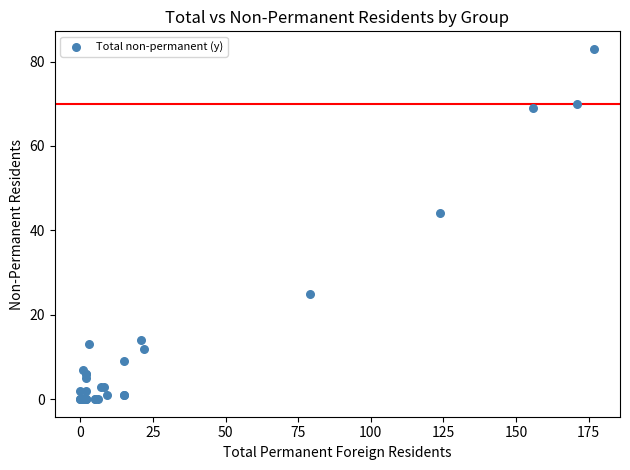

What Y value in the scatter plot is closest to 41?

44